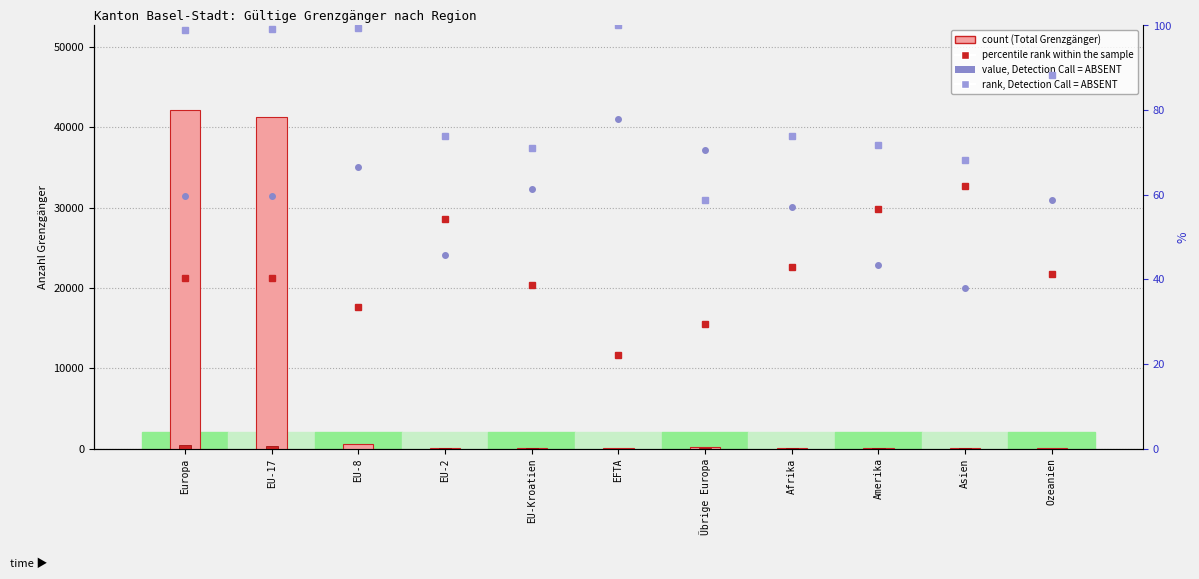

Which category has the lowest value in the value, Detection Call = ABSENT series?

Asien